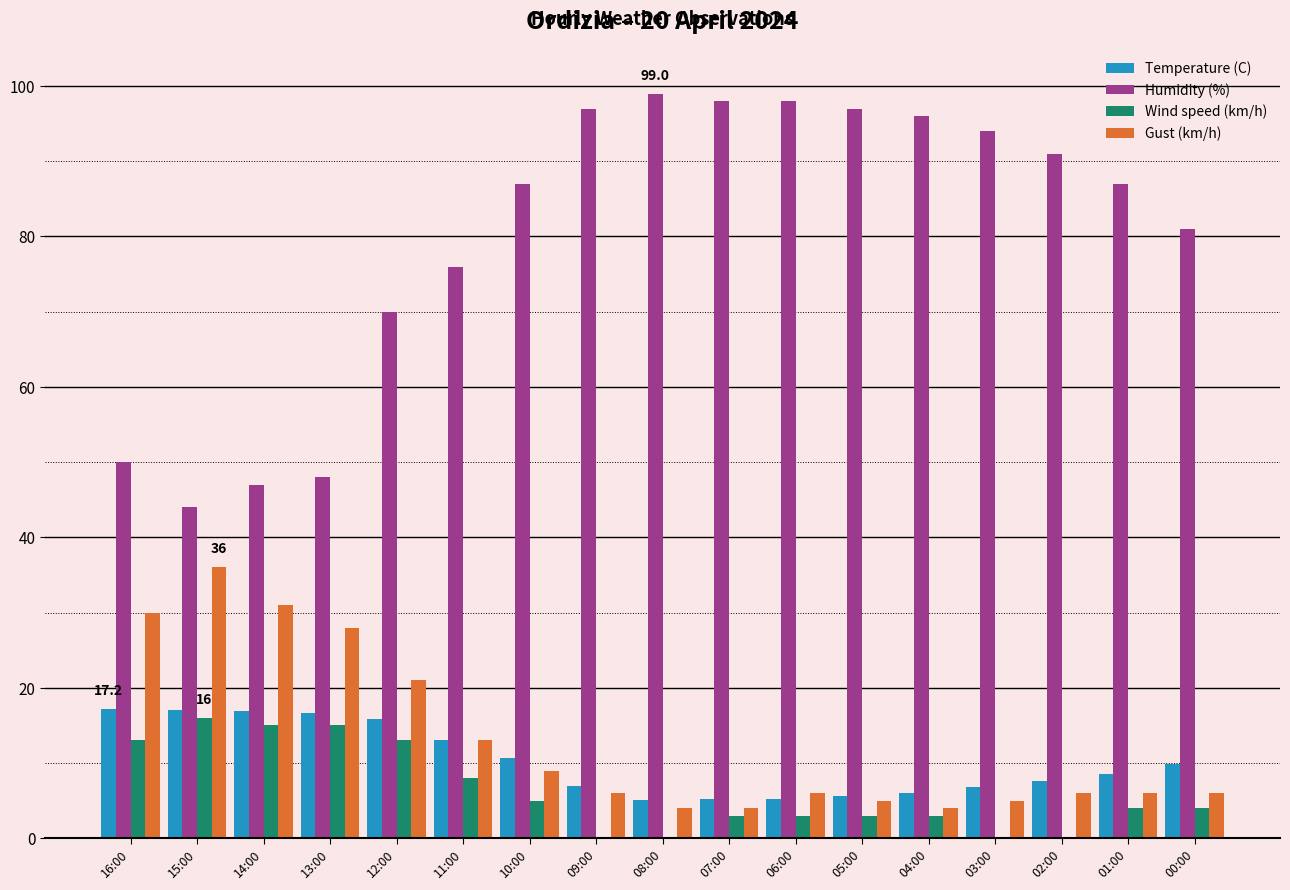

True or false: Humidity (%) has a value of 70.0 at 12:00.

True